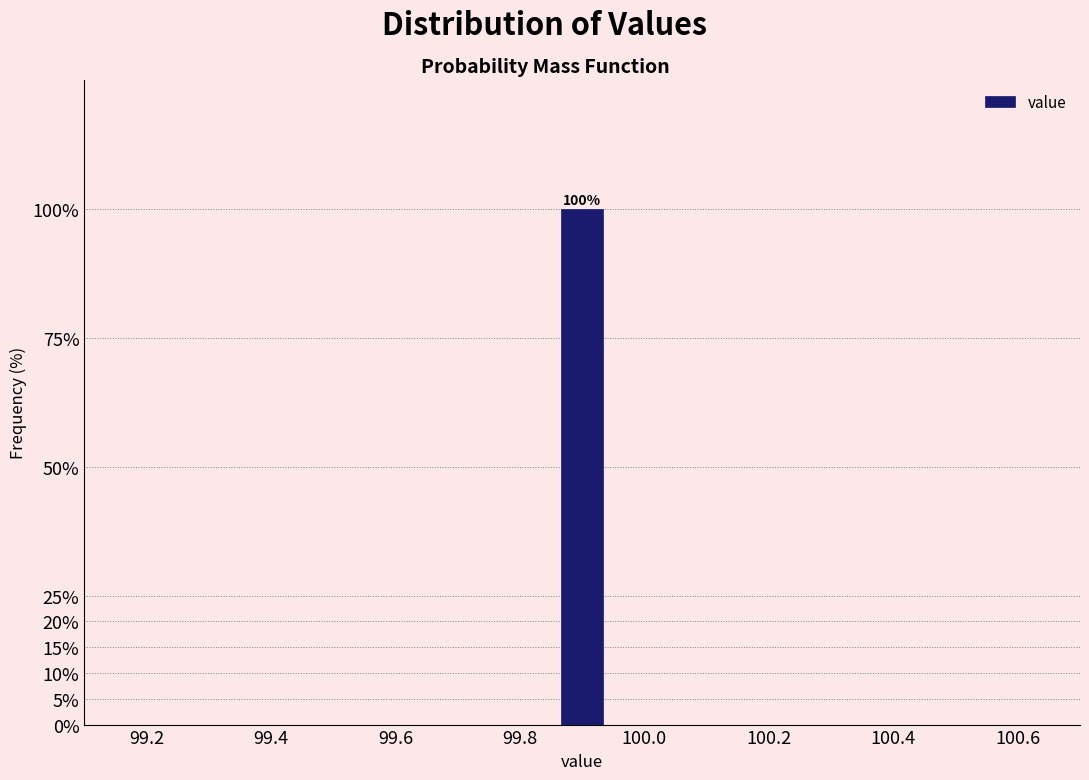

Over which range of the x-axis is the bar tallest?

99.86 to 99.94